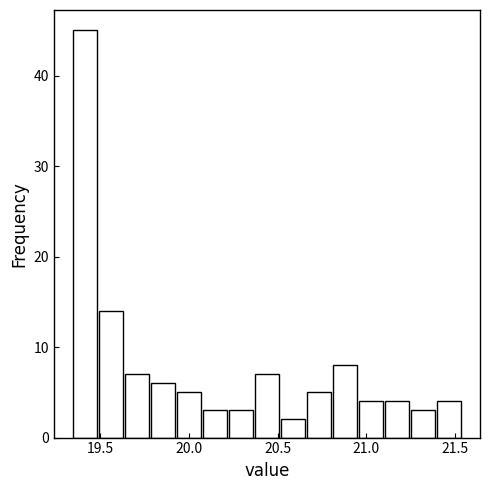

Around what value on the x-axis is the tallest bar? Give the approximate position of its centre, as read against the axis.

19.40